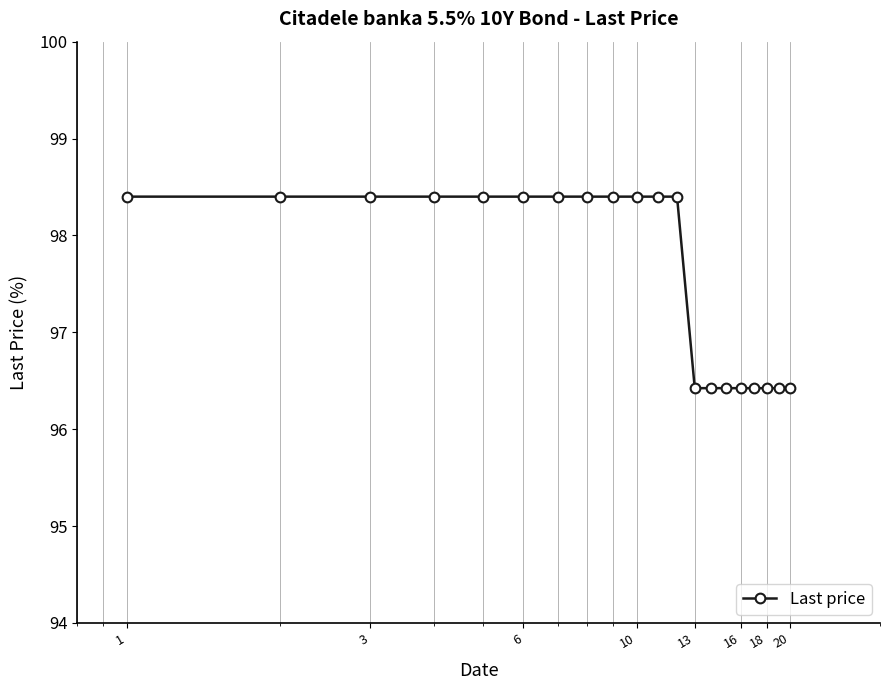

What is the value of the 5th point from the left?

98.4